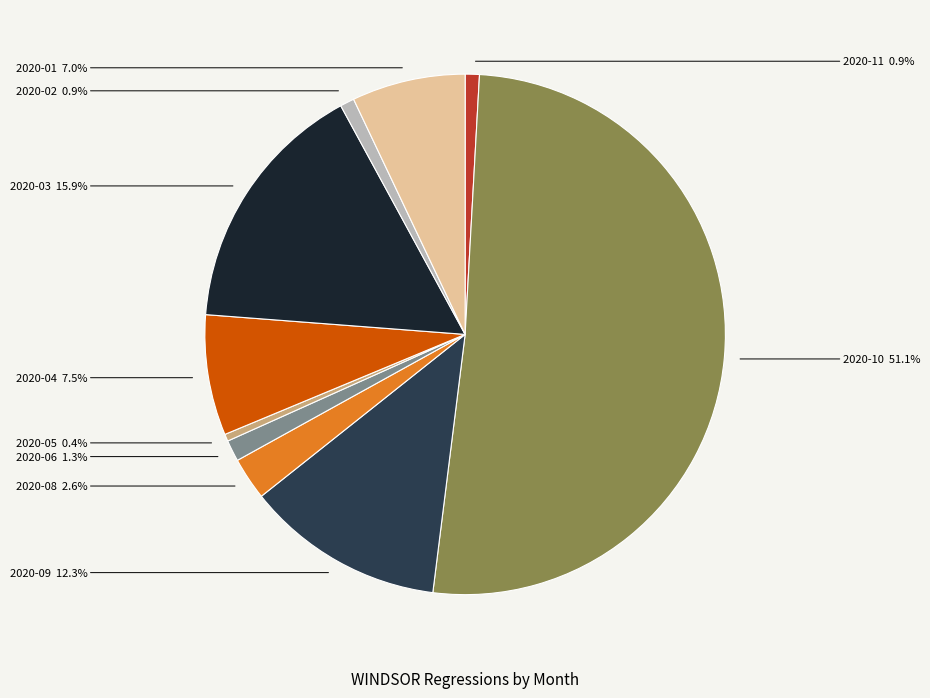

What is the ratio of the value at 2020-01 to the value at 2020-03?

0.4